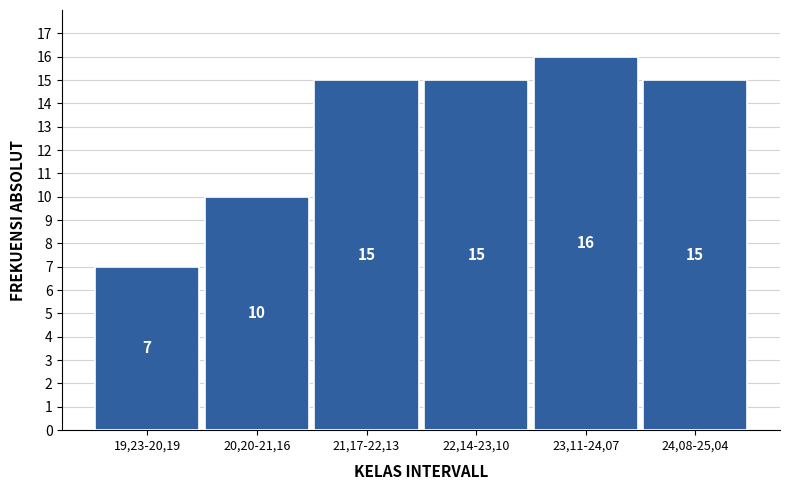

Reading left to right, list all the values displayed in this chart.

7	10	15	15	16	15